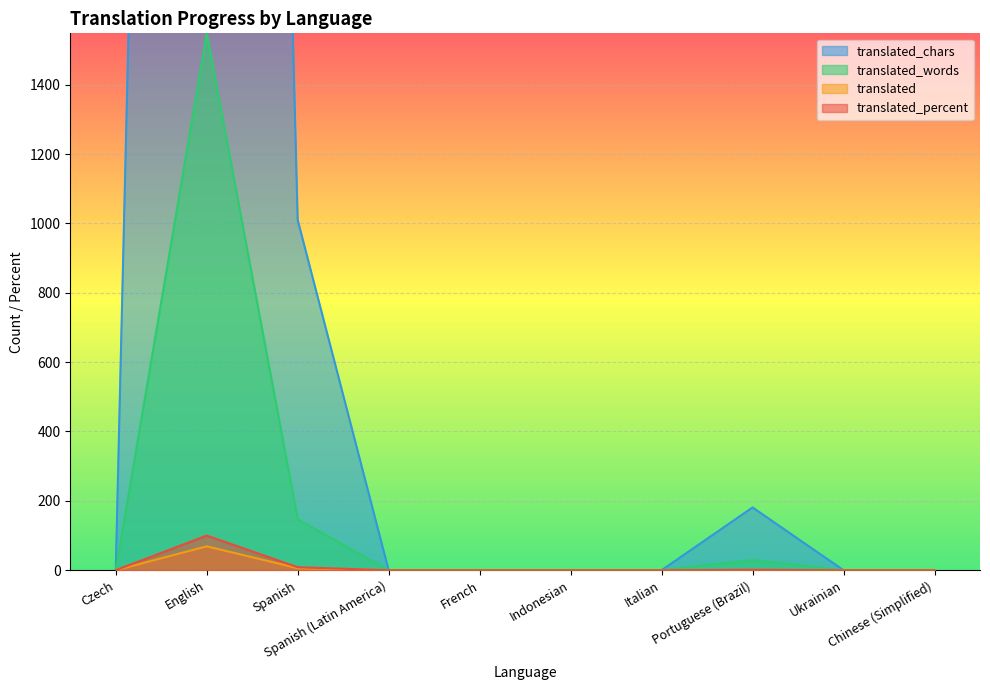

What is the total value across all series at English?

12787.0